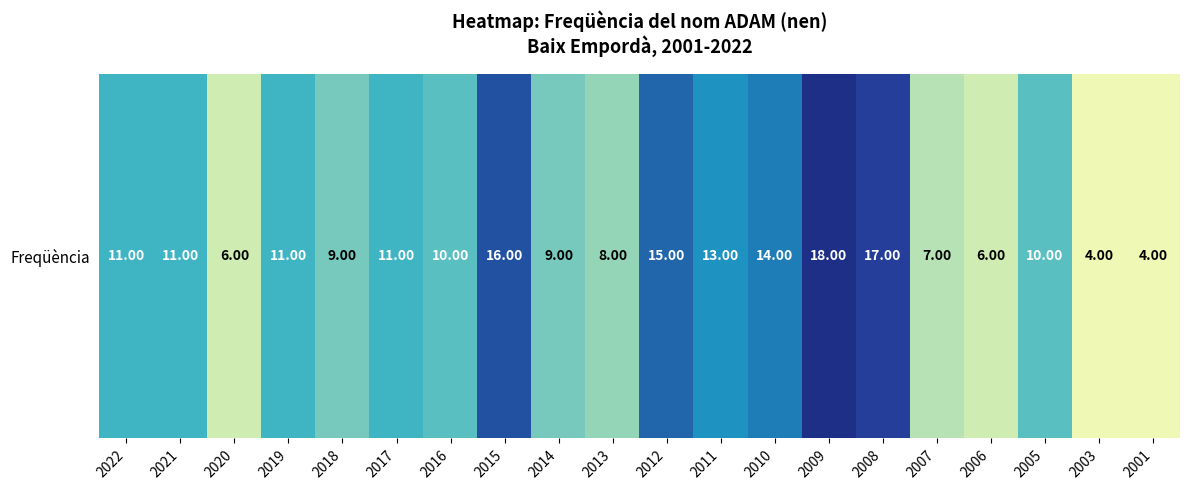

Between 2022 and 2003, which is larger?

2022